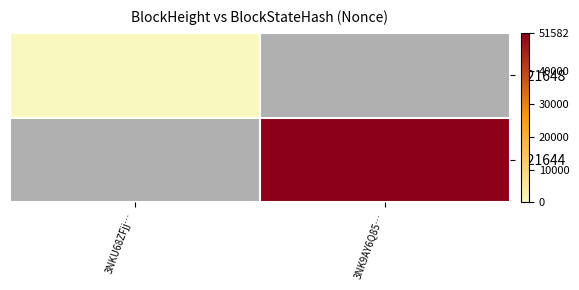

At which category is the sum across all series the highest?

3NK9AY6Q85…